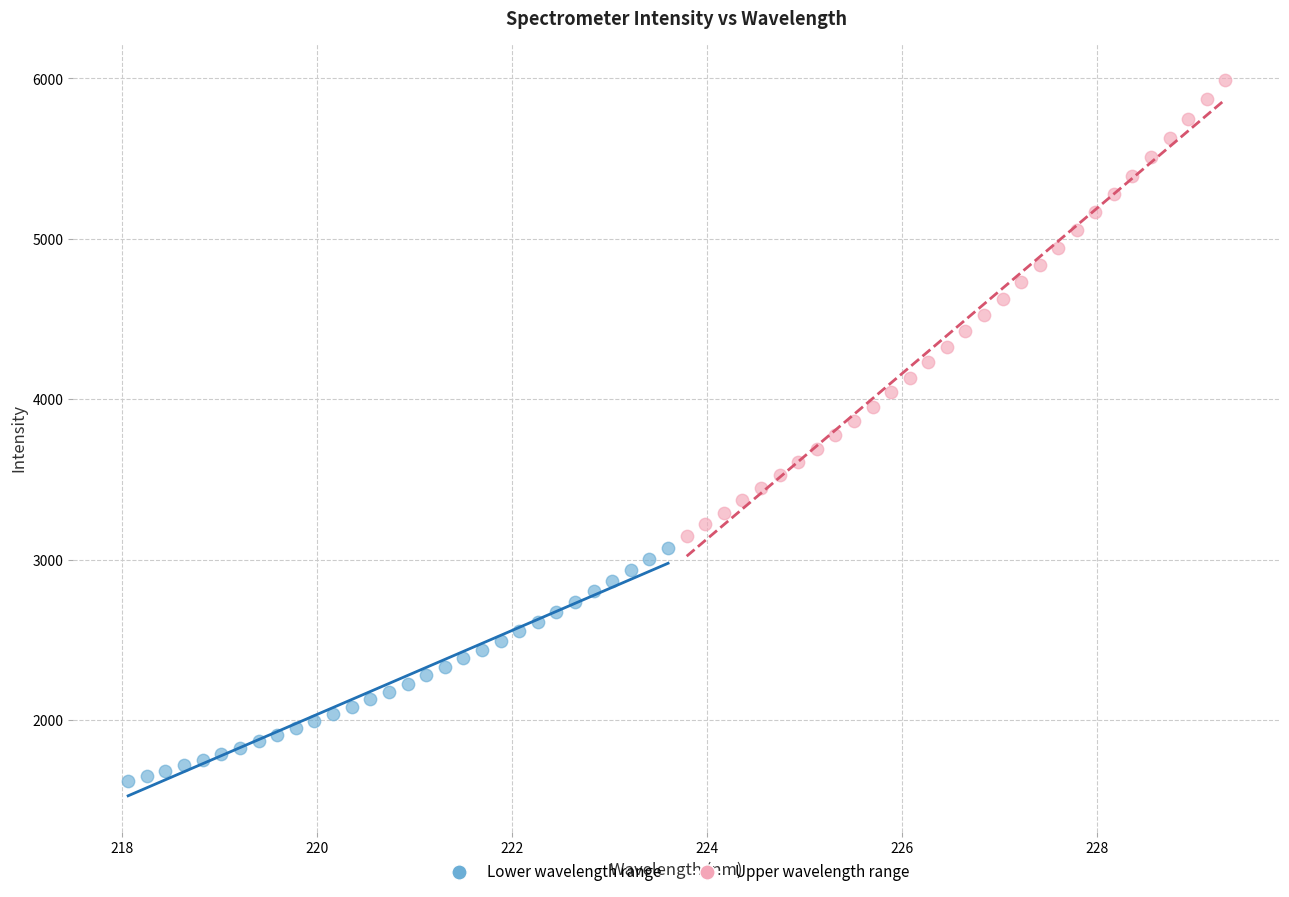

What are all the series names shown in the legend?

Lower wavelength range, Upper wavelength range